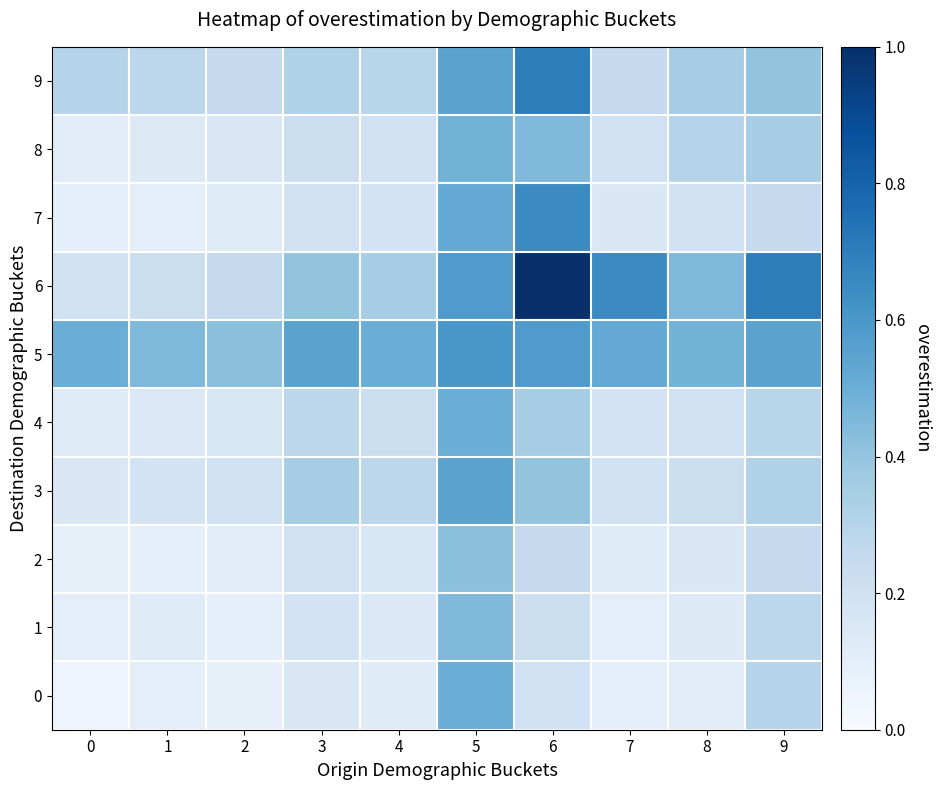

What is the spread (max minus min) of values at 2?

0.3